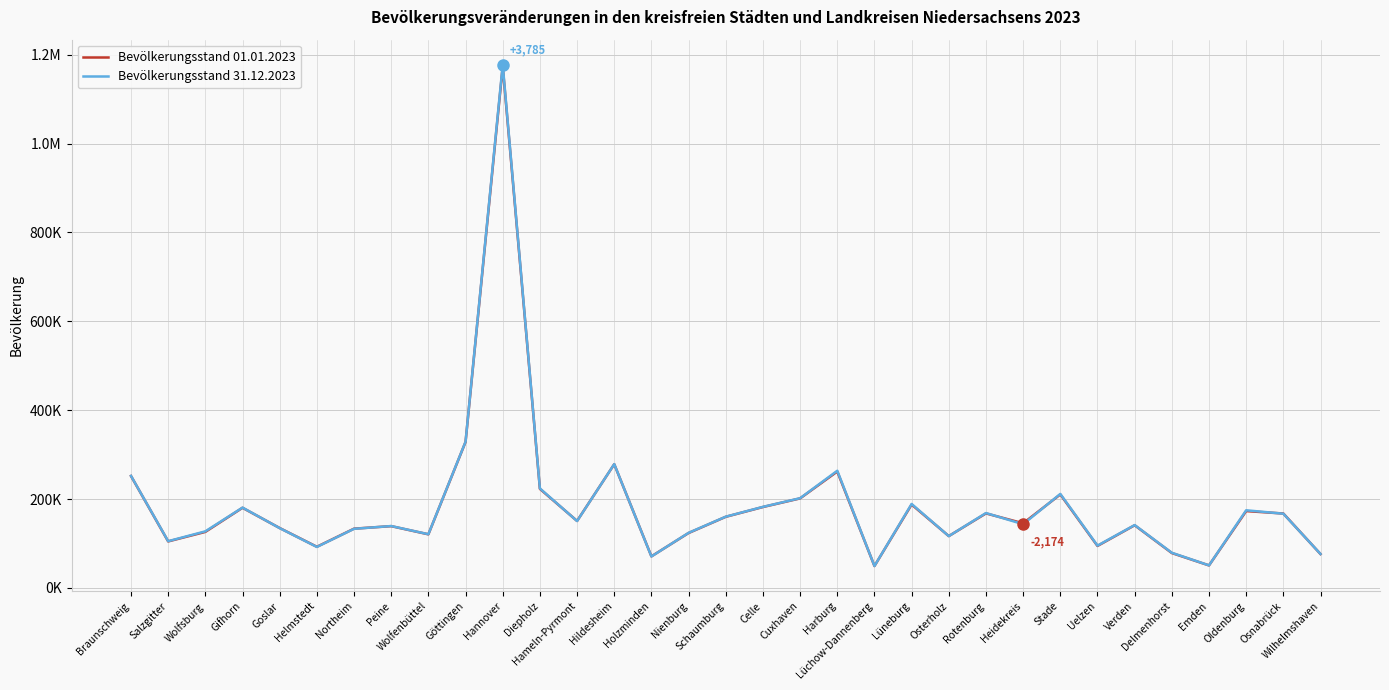

What is the difference between the second highest and second lowest values in the Bevölkerungsstand 31.12.2023 series?

278293